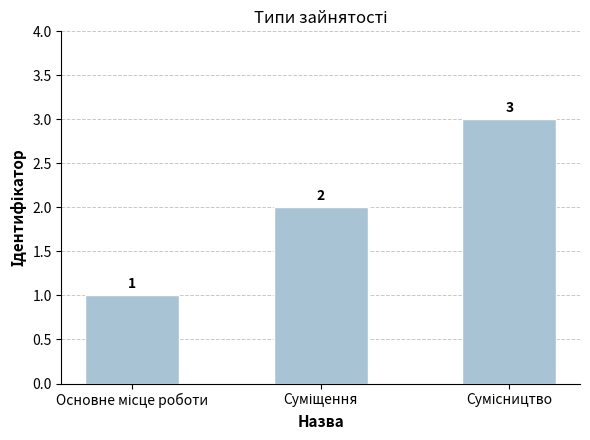

What is the sum of all values?

6